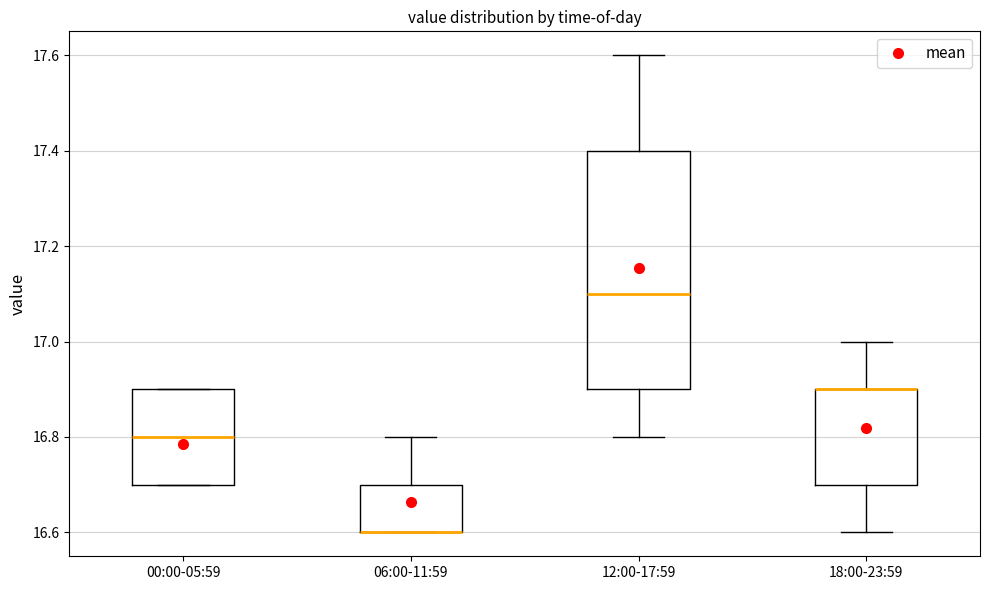

Reading left to right, read every box against the y-axis: the position of its median line, the range the box covers, and the ends of its whiskers. The values are not printed on the chart, so give them approximately, as read against the axis.

00:00-05:59: median 16.8, box 16.7 to 16.9, whiskers 16.7 to 16.9
06:00-11:59: median 16.6 (drawn on the box's lower edge), box 16.6 to 16.7, whiskers 16.6 to 16.8
12:00-17:59: median 17.1, box 16.9 to 17.4, whiskers 16.8 to 17.6
18:00-23:59: median 16.9 (drawn on the box's upper edge), box 16.7 to 16.9, whiskers 16.6 to 17.0